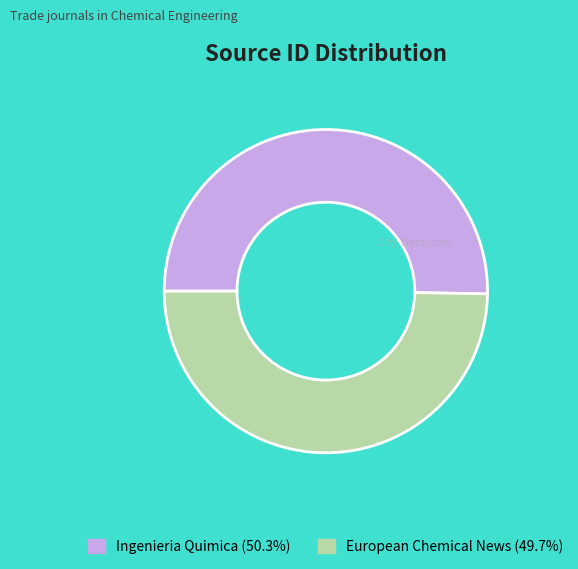

Is the sum of European Chemical News (49.7%) and Ingenieria Quimica (50.3%) greater than half?

Yes